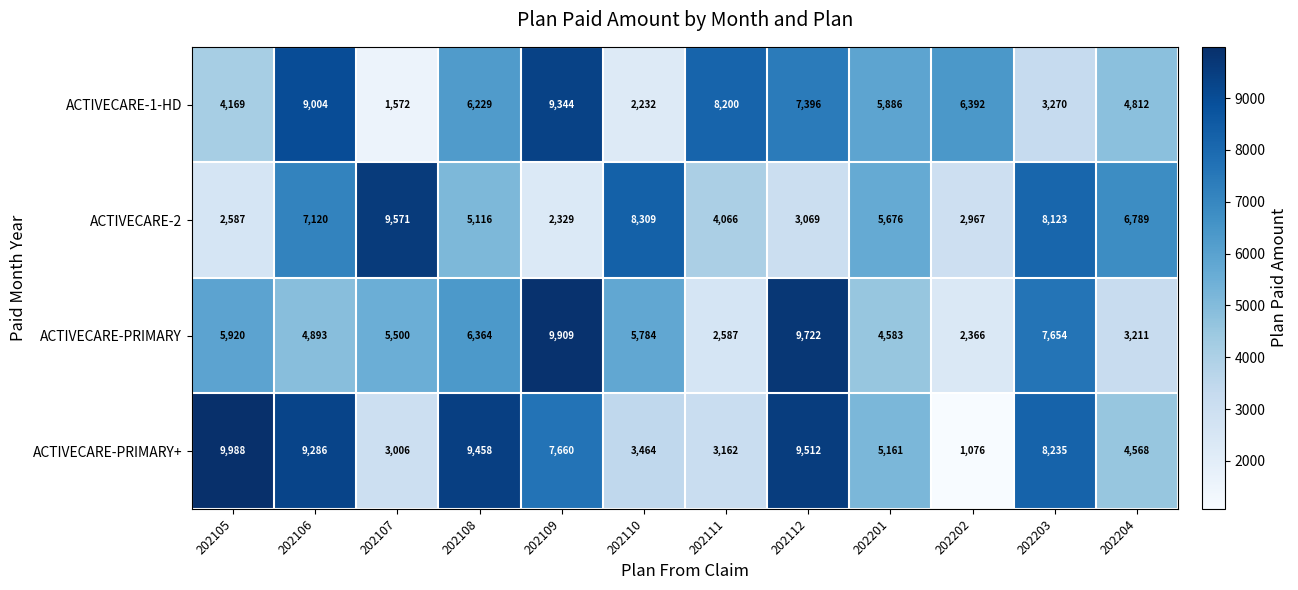

At which category is the sum across all series the highest?

202106